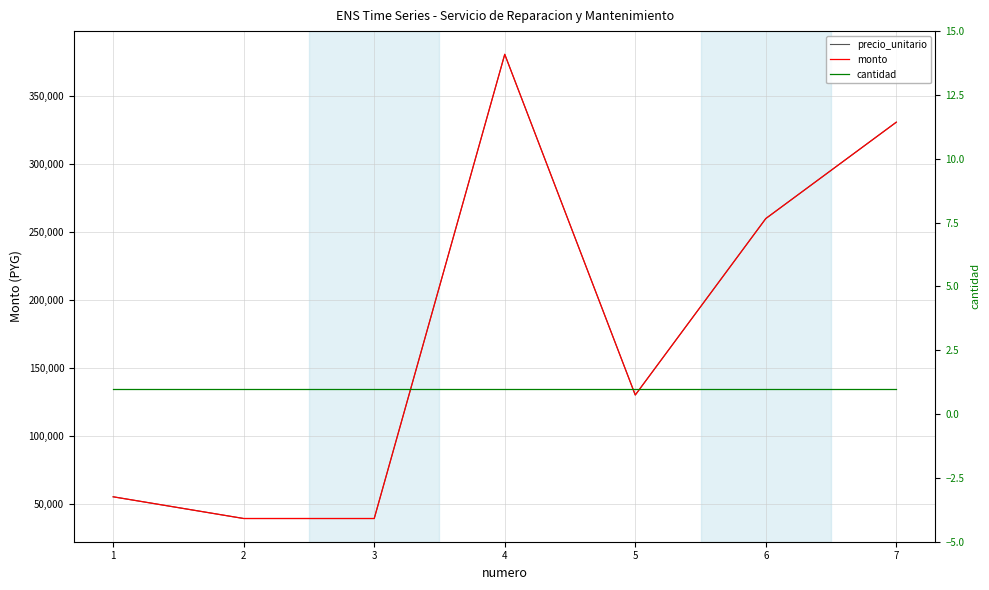

What is the difference between the highest and lowest values at 5?

129999